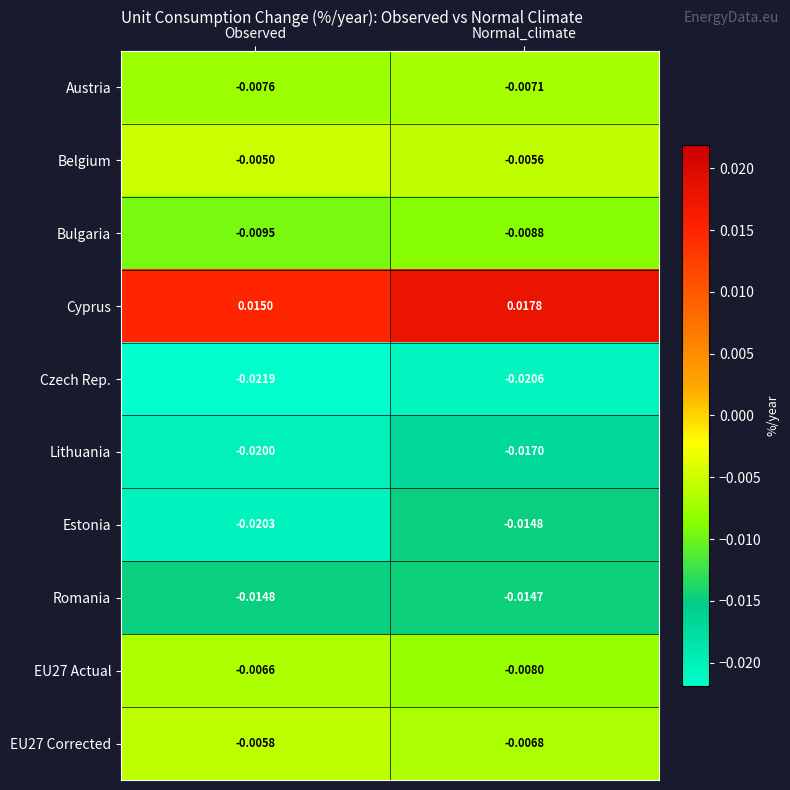

At which category is the sum across all series the highest?

Normal_climate